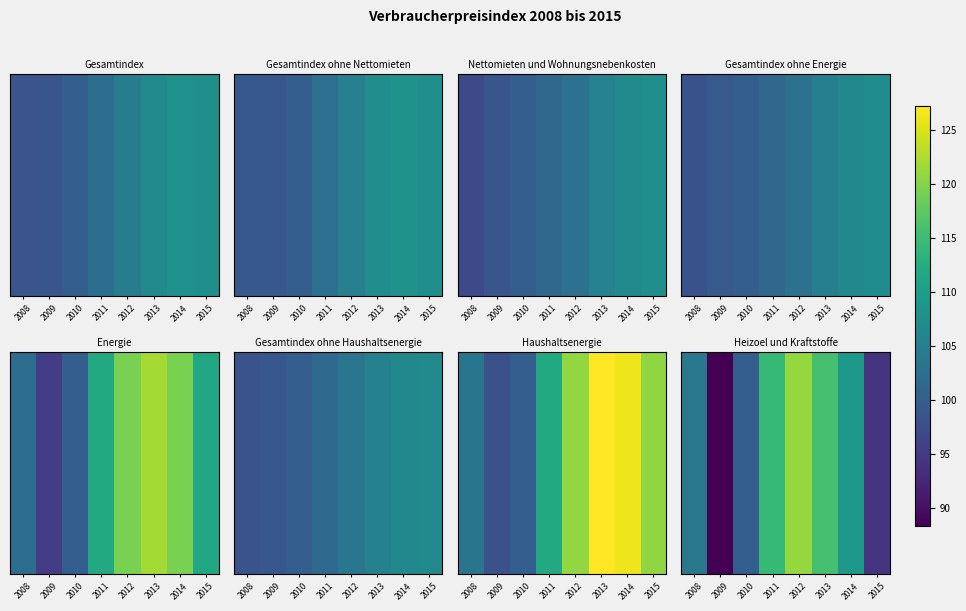

List the labels in order of value, smallest first.

2009, 2015, 2010, 2008, 2014, 2011, 2013, 2012